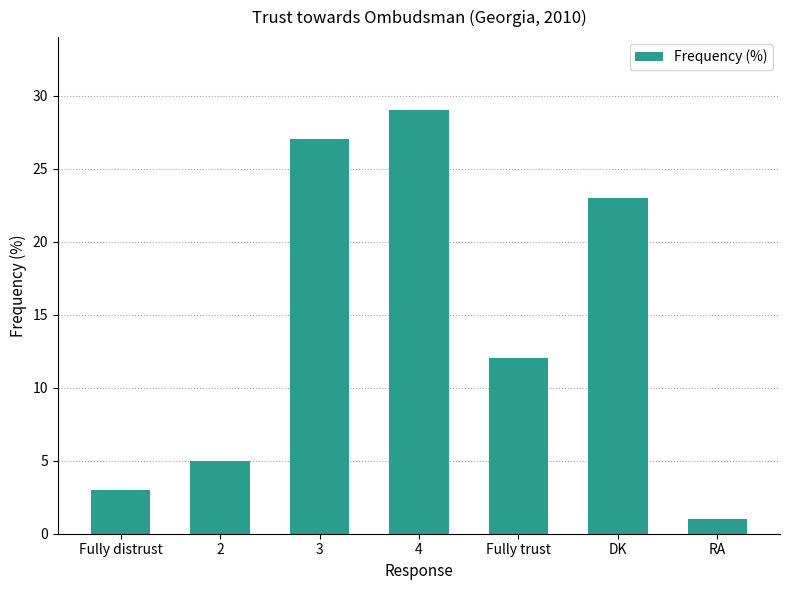

What is the maximum value shown in the chart?

29